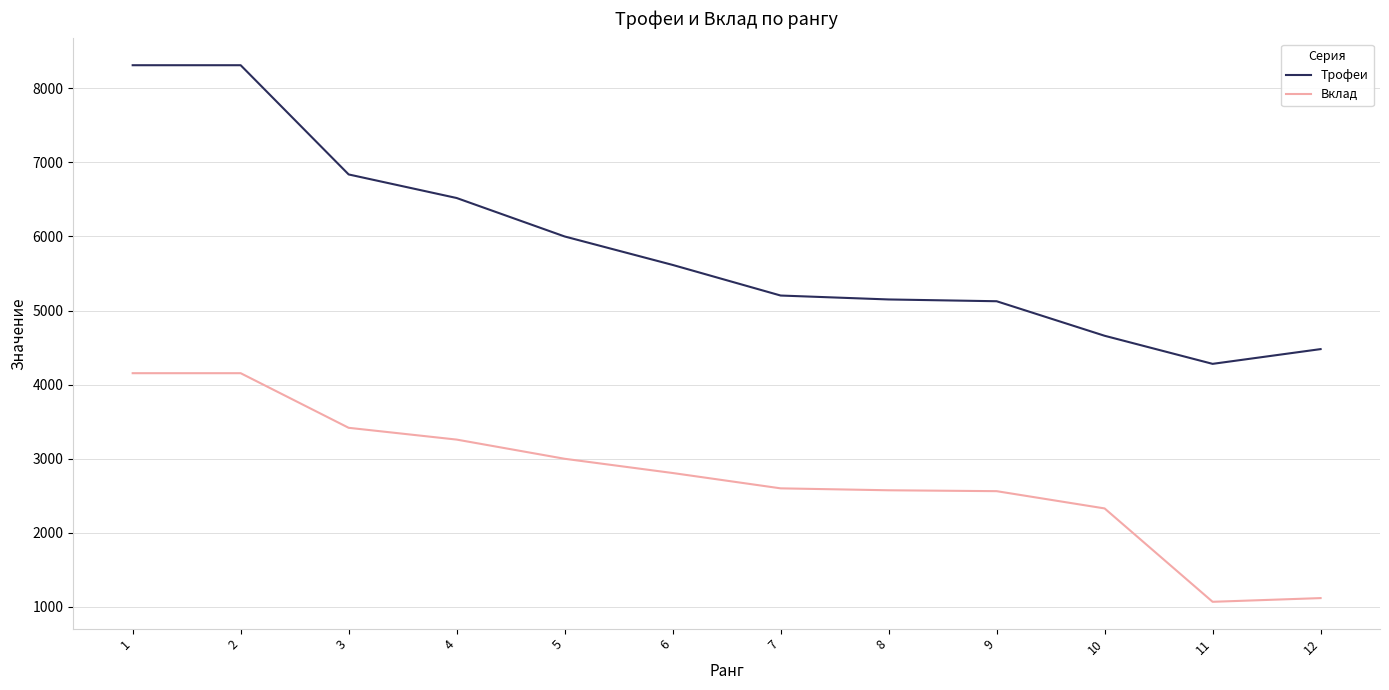

Rank the series by their maximum value, from highest to lowest.

Трофеи, Вклад